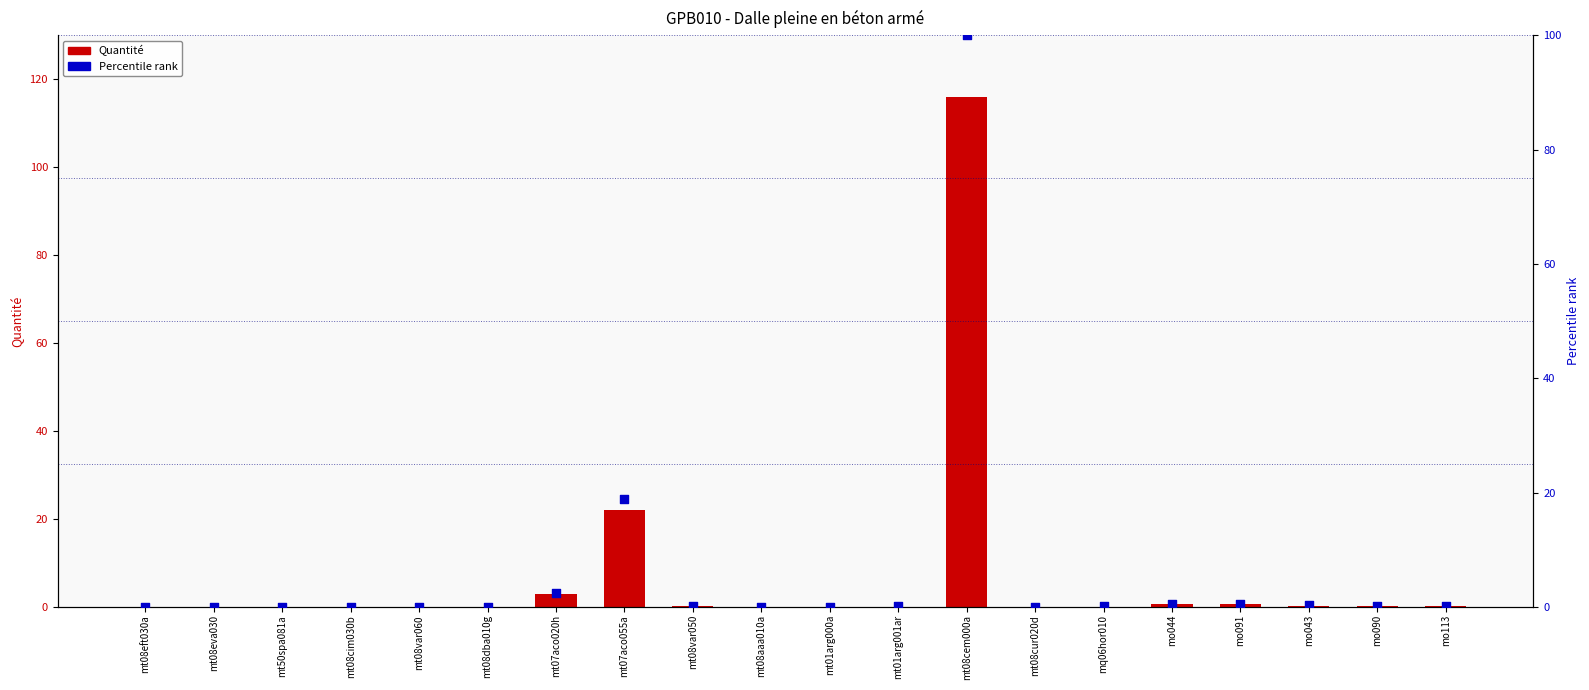

What is the total value across all series at mt01arg000a?

0.2